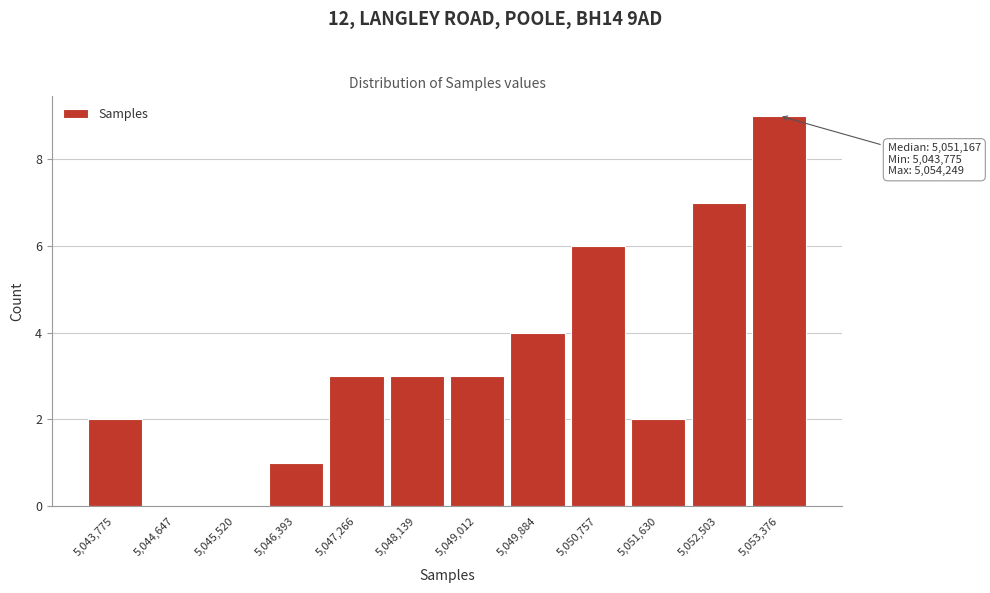

Reading right to left, list all the values displayed in this chart.

5,053,376=9	5,052,503=7	5,051,630=2	5,050,757=6	5,049,884=4	5,049,012=3	5,048,139=3	5,047,266=3	5,046,393=1	5,045,520=0	5,044,647=0	5,043,775=2